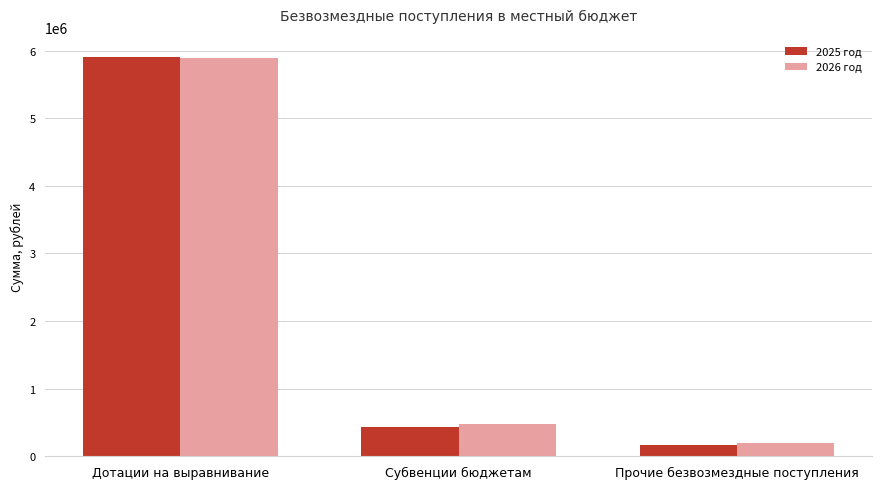

True or false: 2026 год has a value of 5890919.5 at Дотации на выравнивание.

True